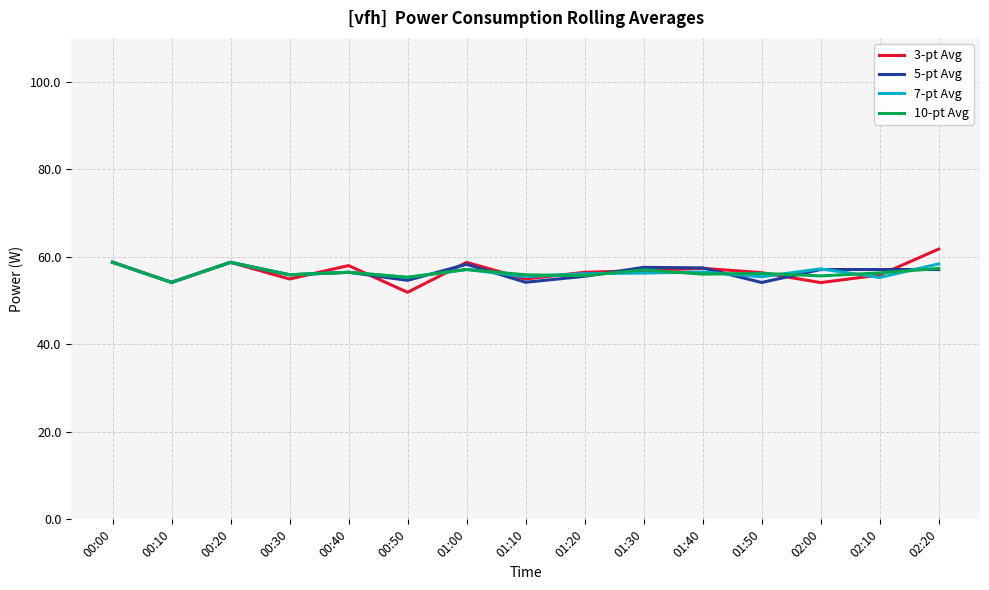

What is the total value across all series at 00:50?

217.1